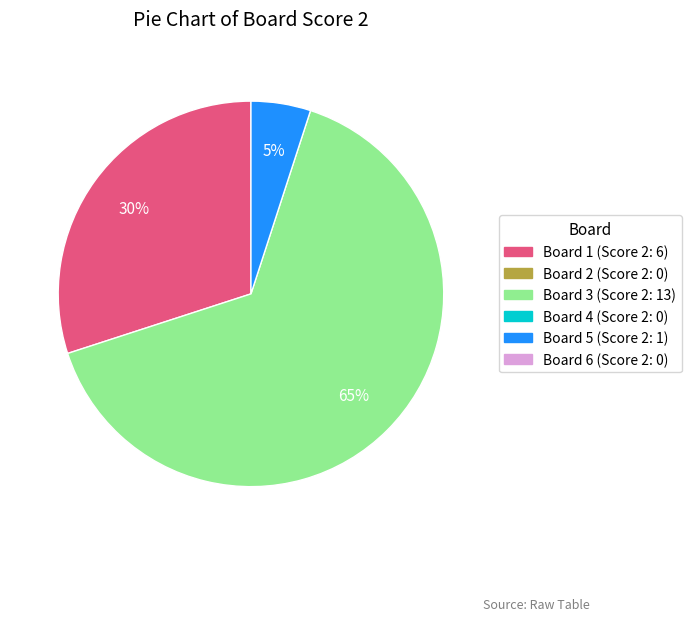

Is there a majority slice in this chart?

Yes